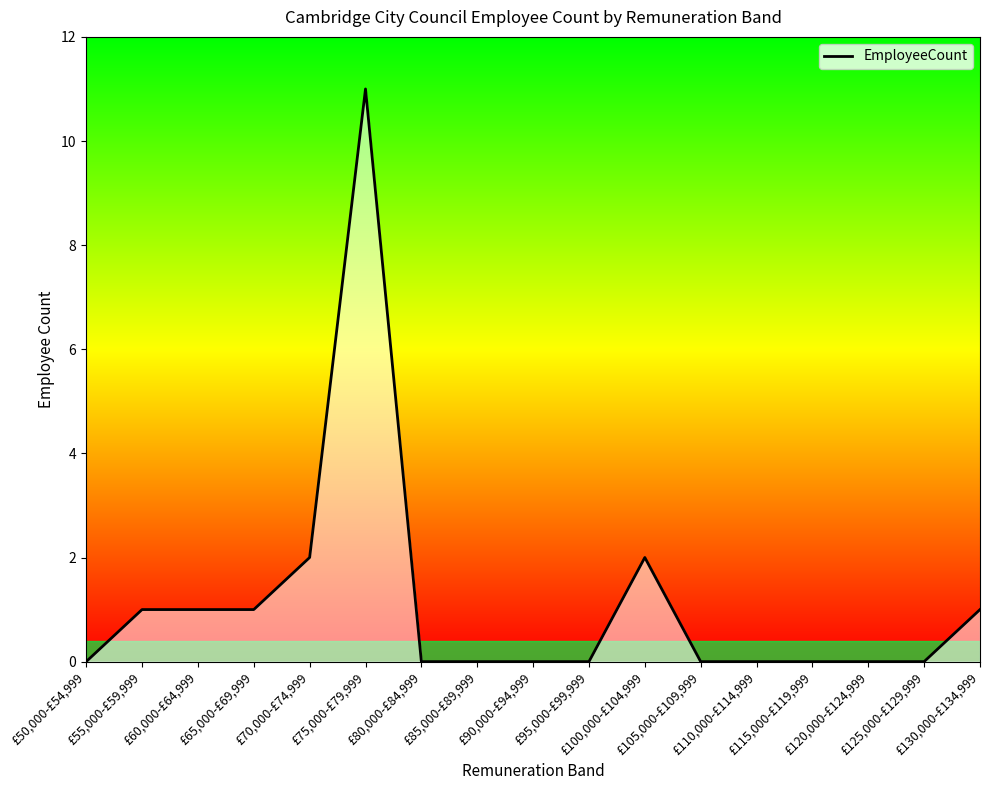

The value at £100,000-£104,999 is 2. True or false?

True